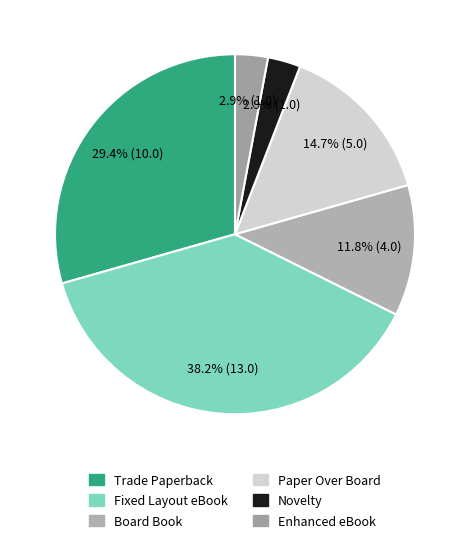

How many slices are in this pie chart?

6